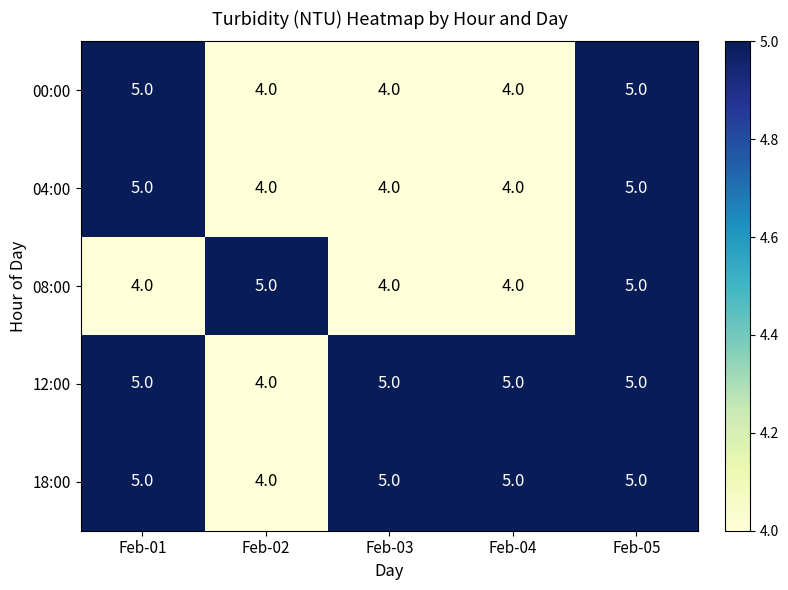

Is it true that 12:00 equals 7 at Feb-05?

False